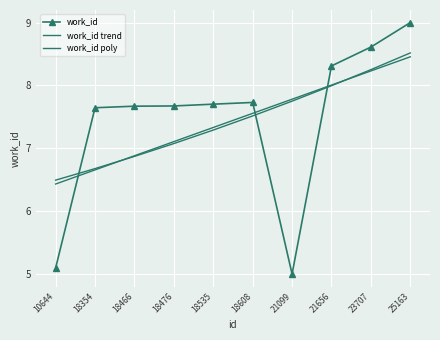

How many intersections are there between work_id and work_id trend?

3